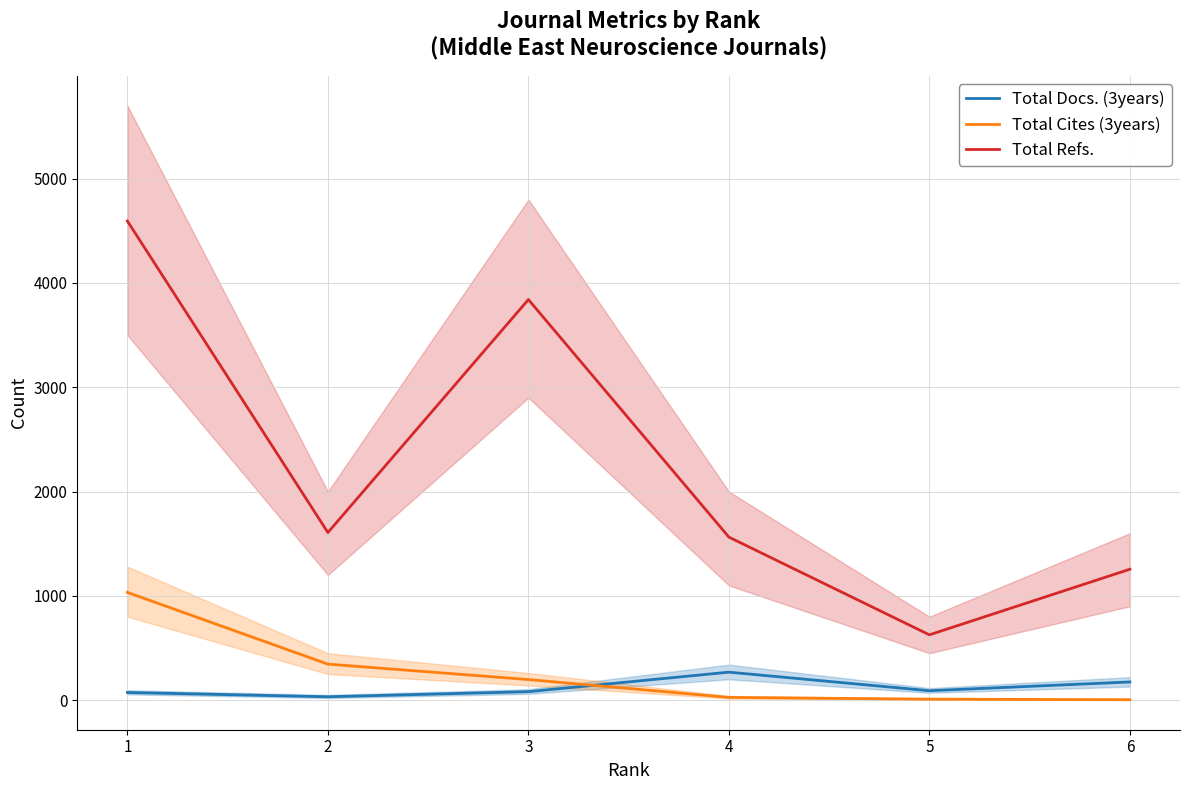

In Total Refs., how many points are lower than both neighbors (excluding endpoints)?

2